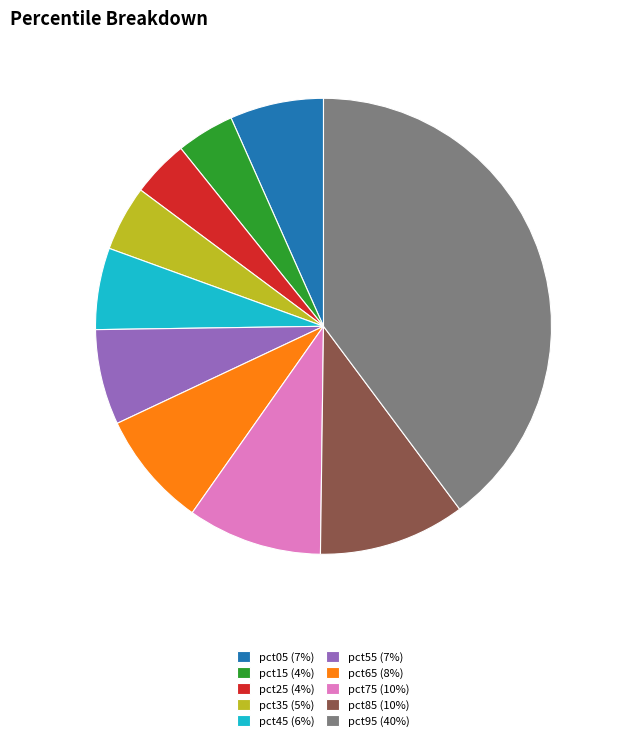

Between pct75 and pct45, which is larger?

pct75